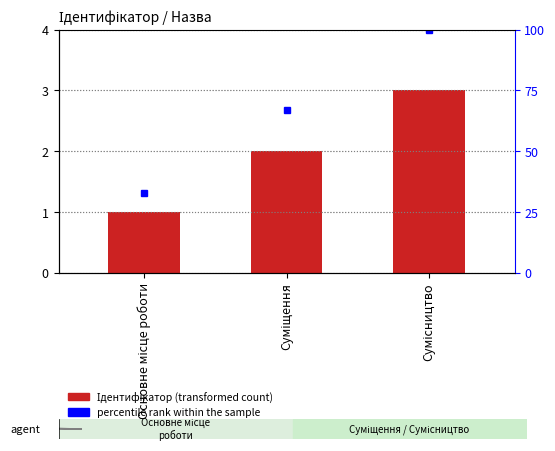

Approximately how many times larger is the value at Сумісництво compared to Основне місце роботи?

3.0